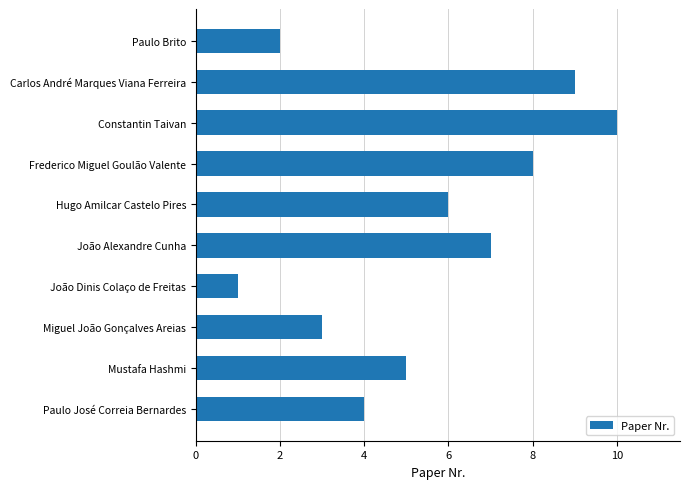

Reading top to bottom, what are all the values shown in this chart?

2	9	10	8	6	7	1	3	5	4